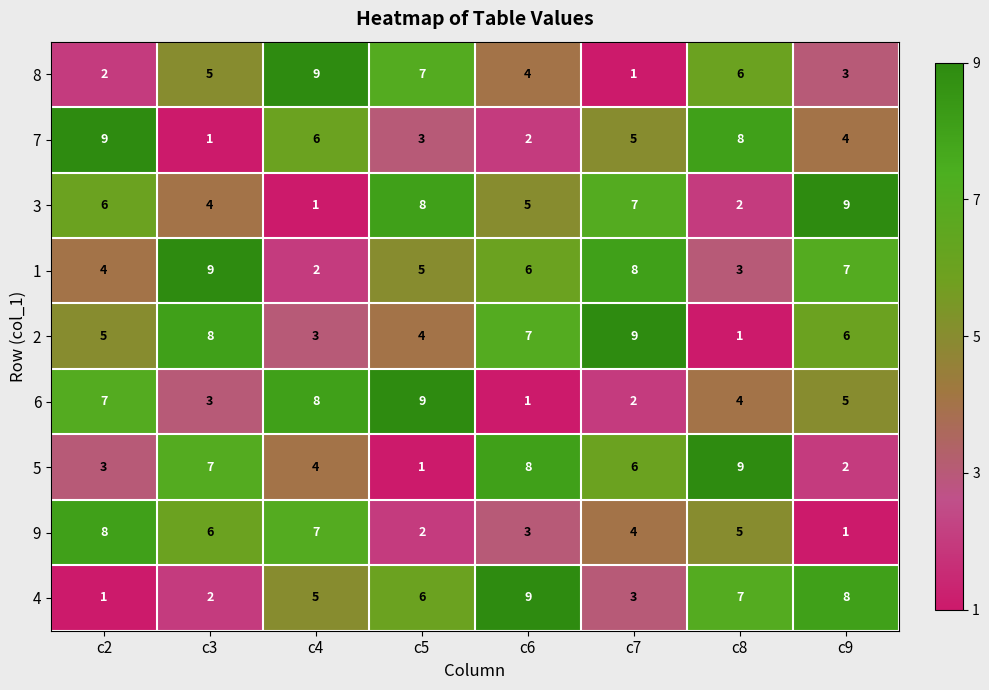

What is the total value across all series at c3?

45